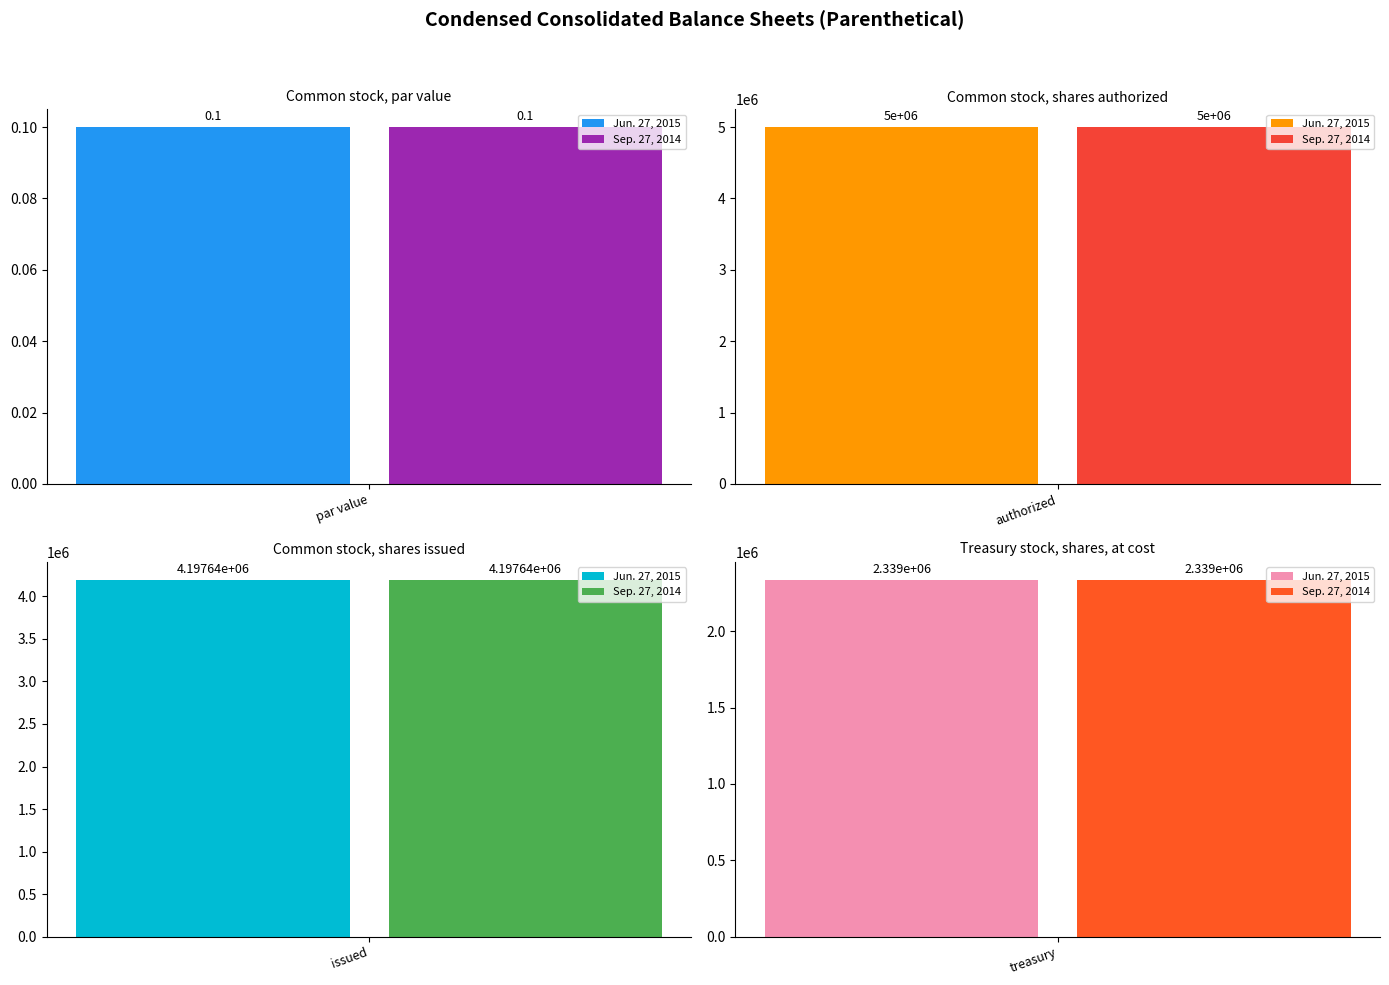

What is the approximate value of Jun. 27, 2015 at Common stock, shares authorized?

5000000.0